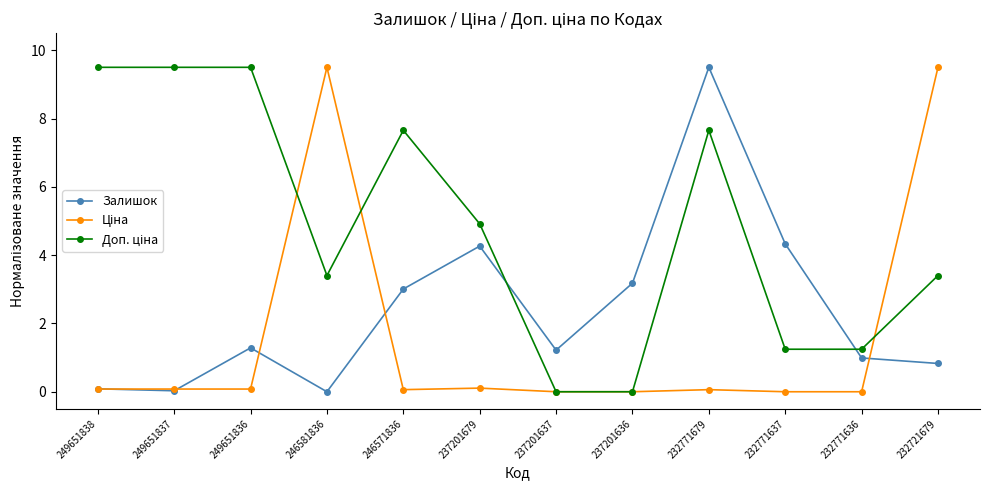

What is the value of the Залишок point at the 6th from the left?

4.3